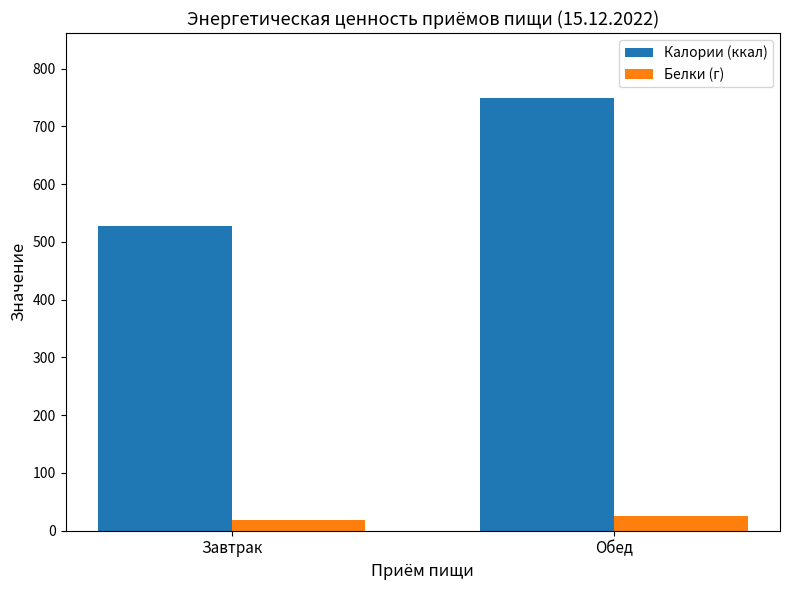

At which label is Калории (ккал) closest to 638?

Завтрак